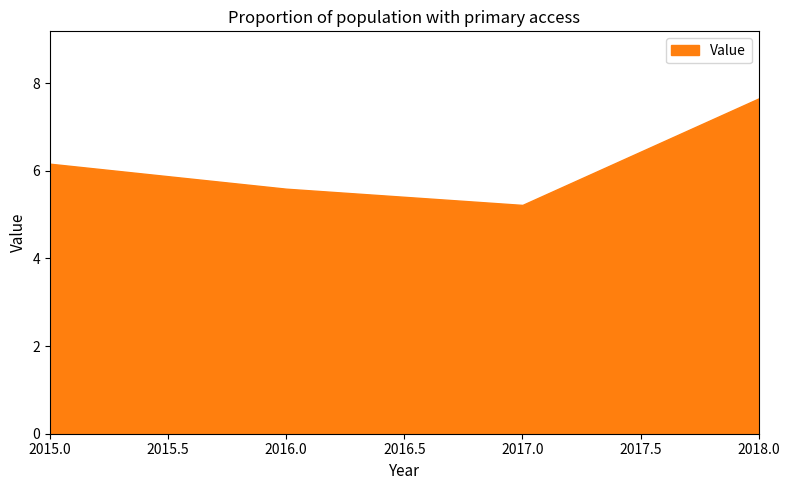

Reading left to right, list all the values displayed in this chart.

6.2	5.6	5.2	7.7